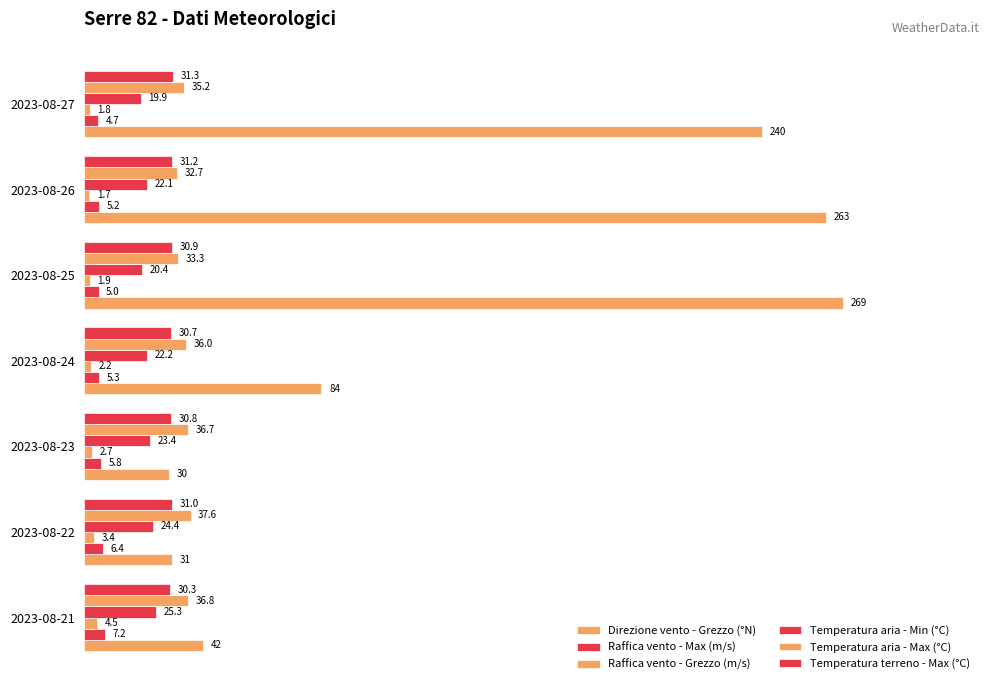

How many data points does each series have?

7